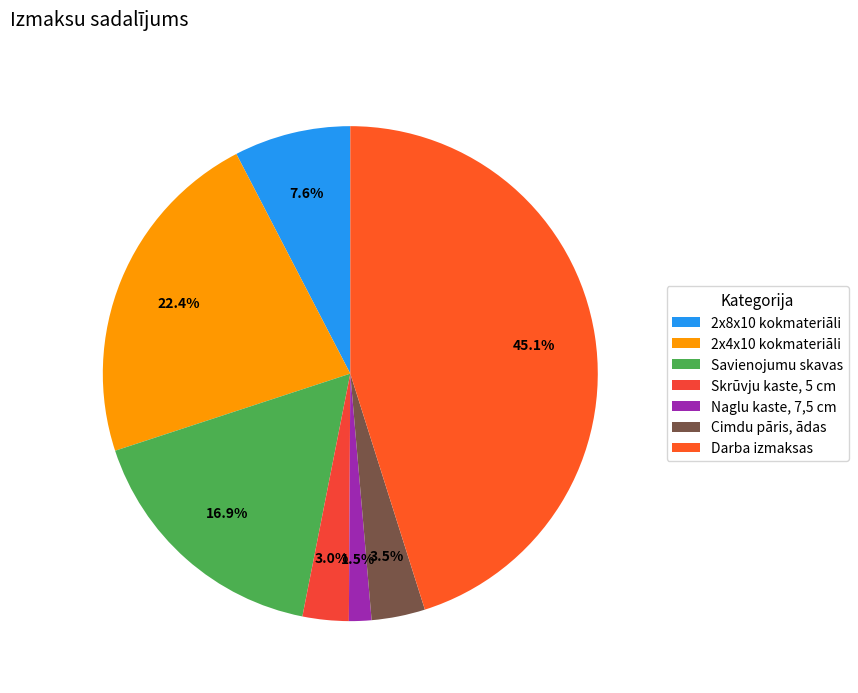

Rank the categories by value from lowest to highest.

Naglu kaste, 7,5 cm, Skrūvju kaste, 5 cm, Cimdu pāris, ādas, 2x8x10 kokmateriāli, Savienojumu skavas, 2x4x10 kokmateriāli, Darba izmaksas